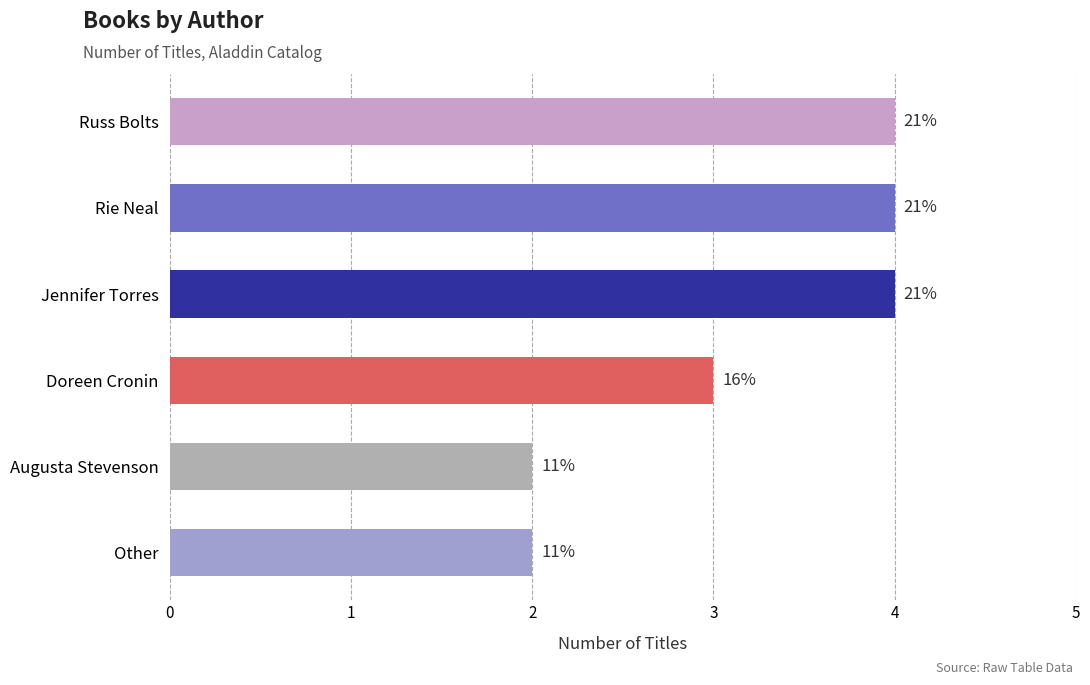

What is the difference between the maximum and minimum values?

2